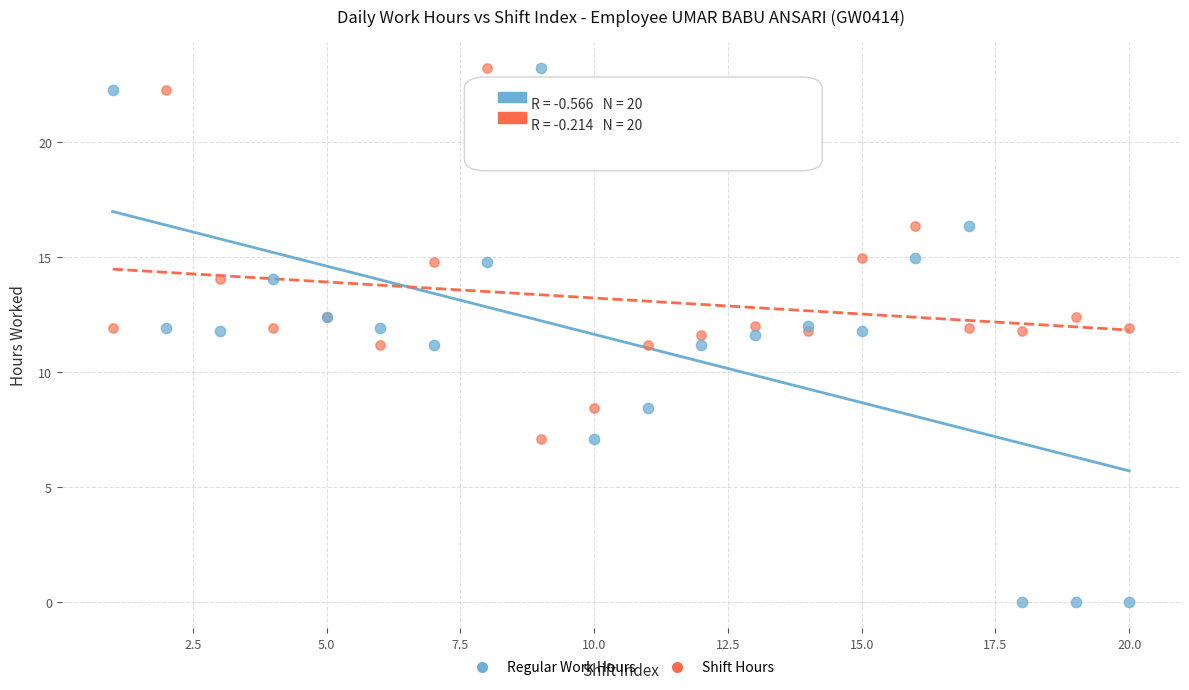

Which series contains the lowest Y value?

Regular Work Hours